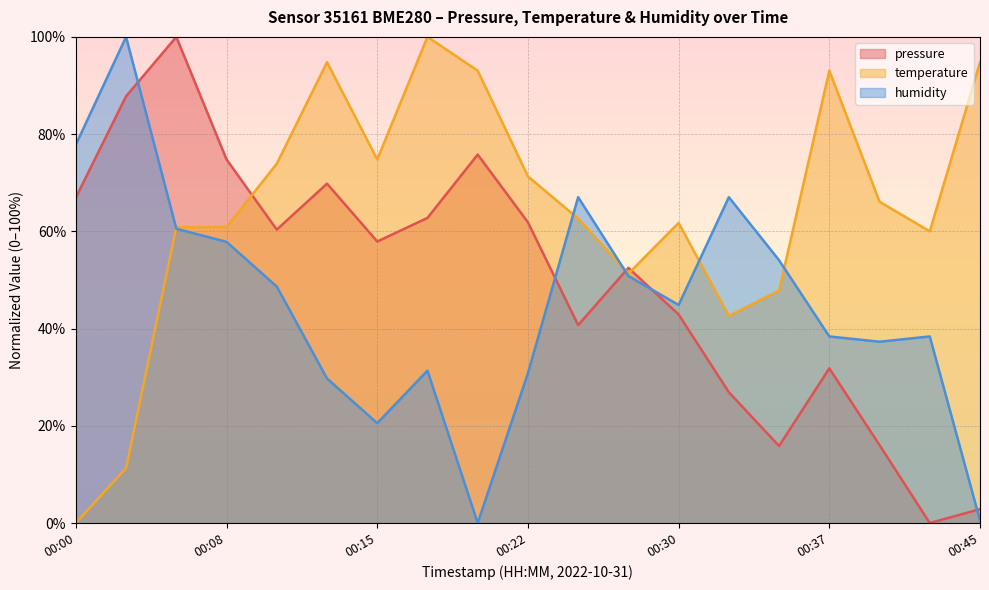

Which series changed the most between 00:13 and 00:40?

pressure